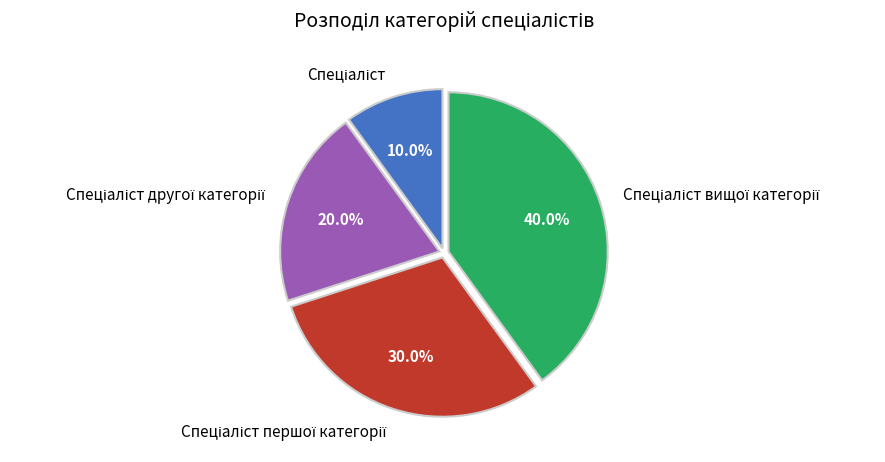

Is there a majority slice in this chart?

No